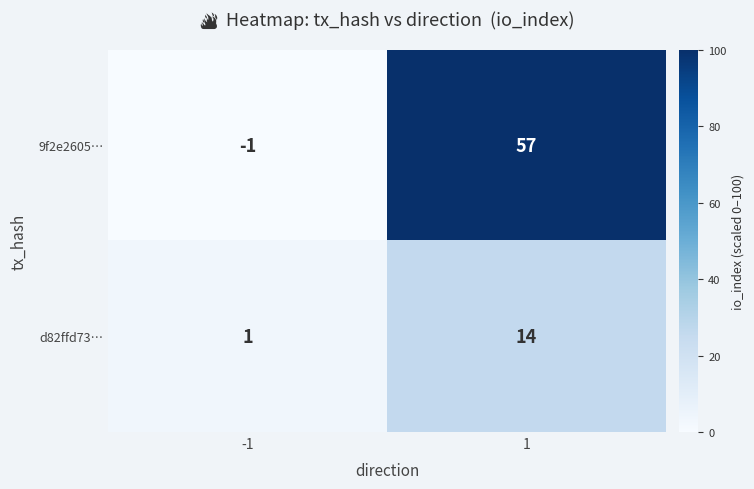

What is the total value across all series at -1?

0